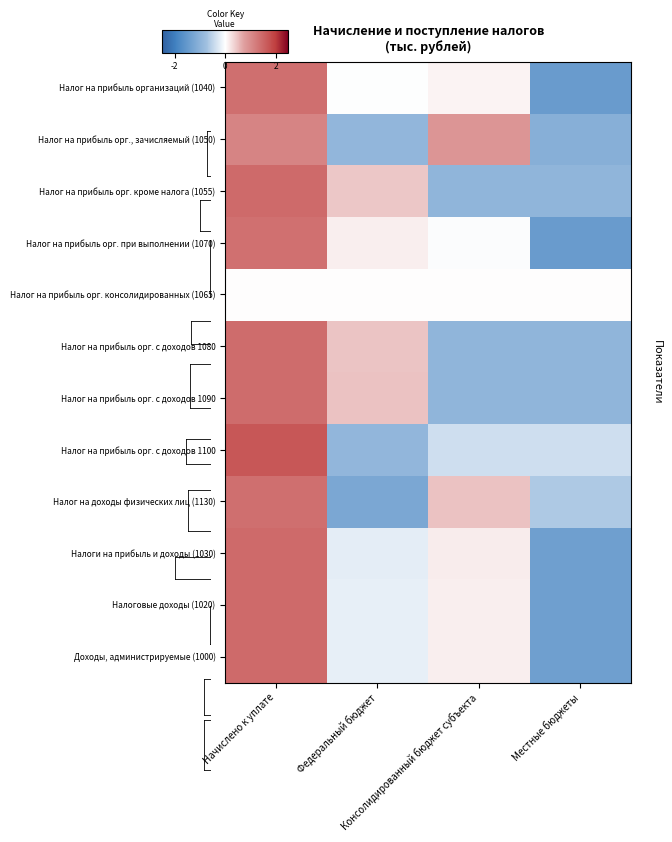

How many categories are shown in the chart?

4